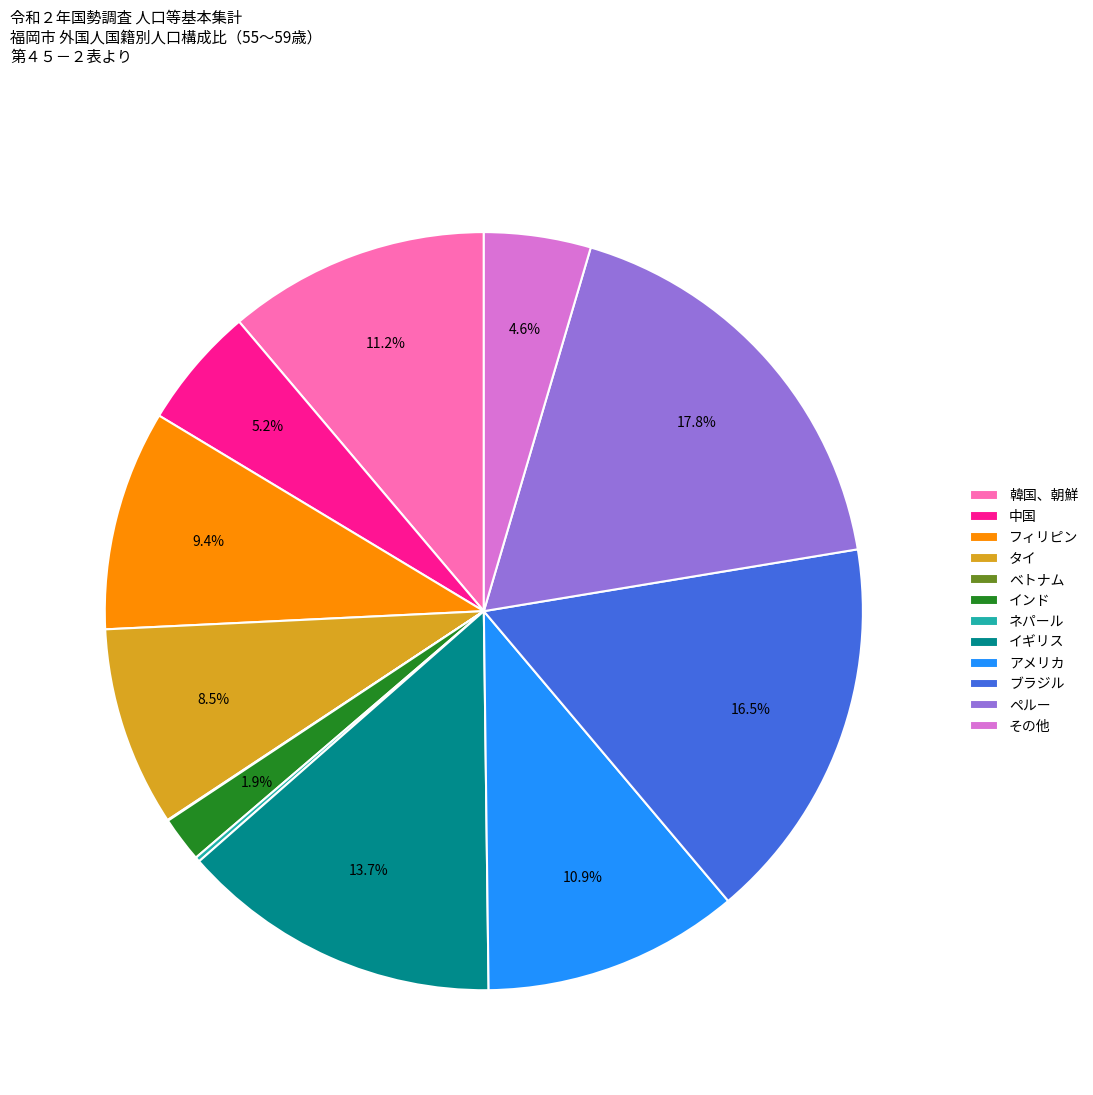

Which category has the biggest portion of the pie?

ペルー